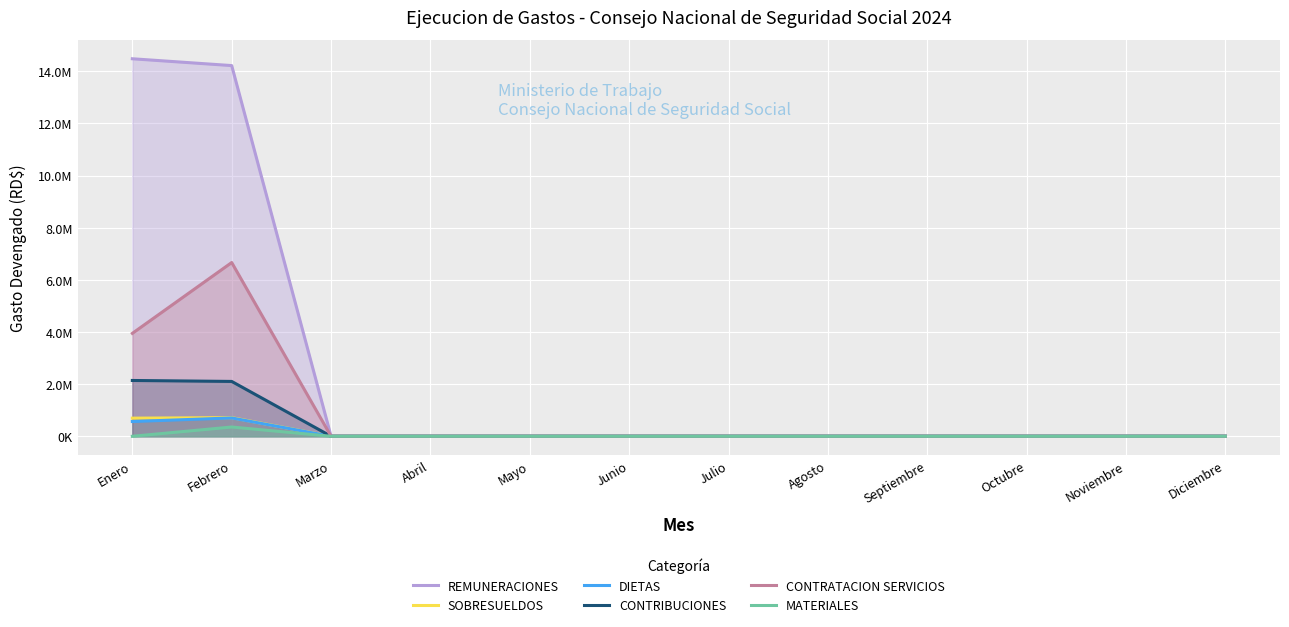

What is the value of the SOBRESUELDOS point at the 1st from the left?

695400.0